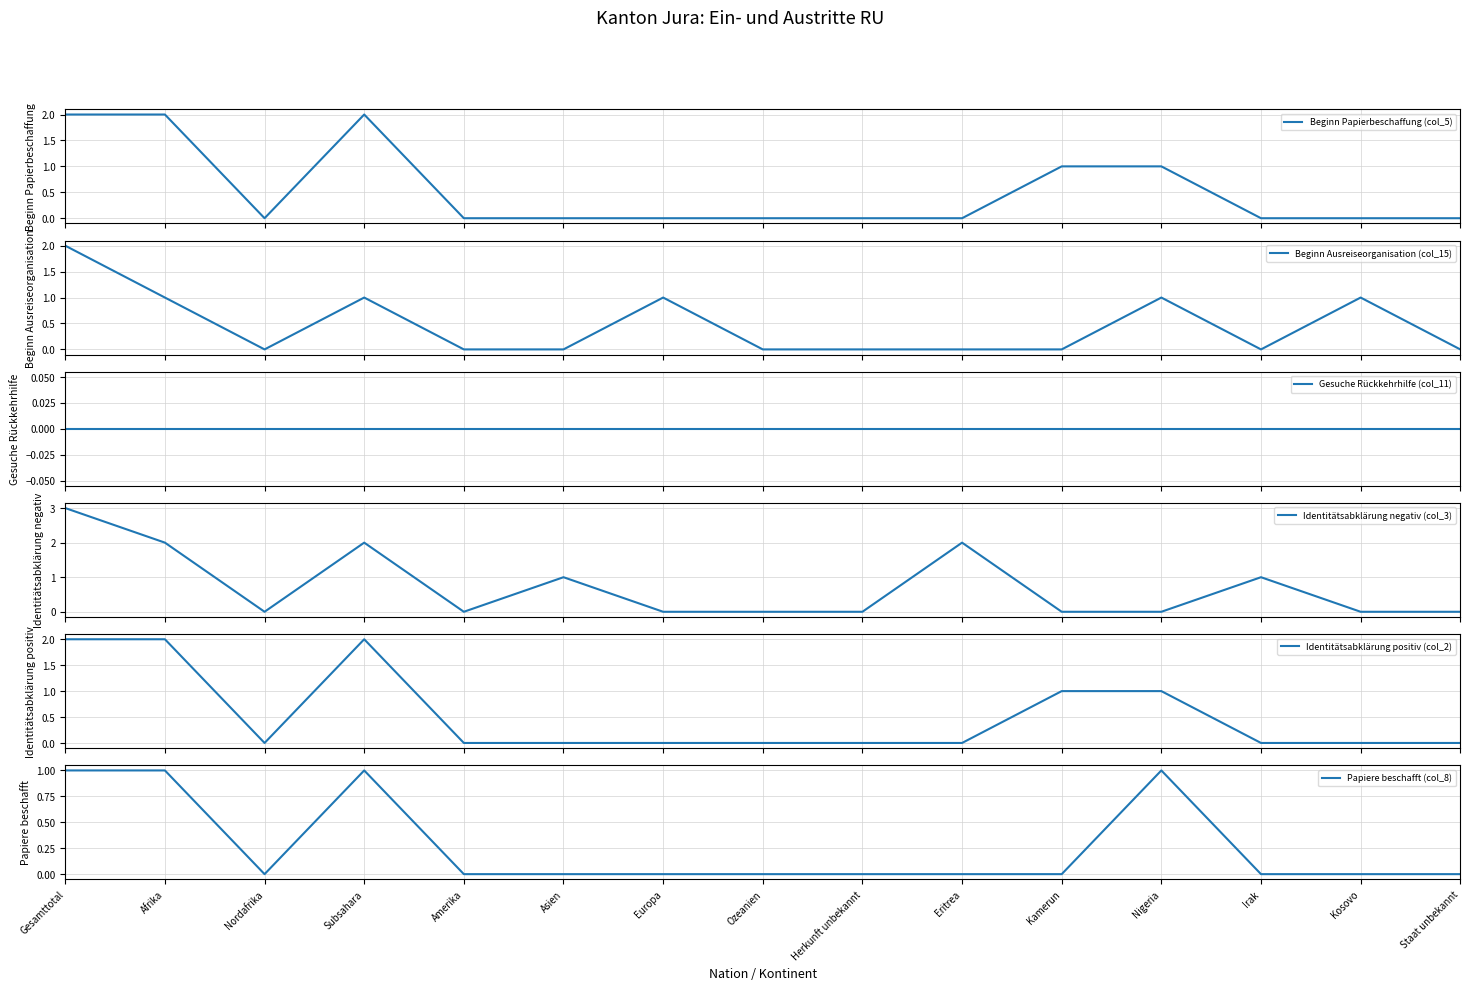

What is the label of the 10th point from the right?

Asien